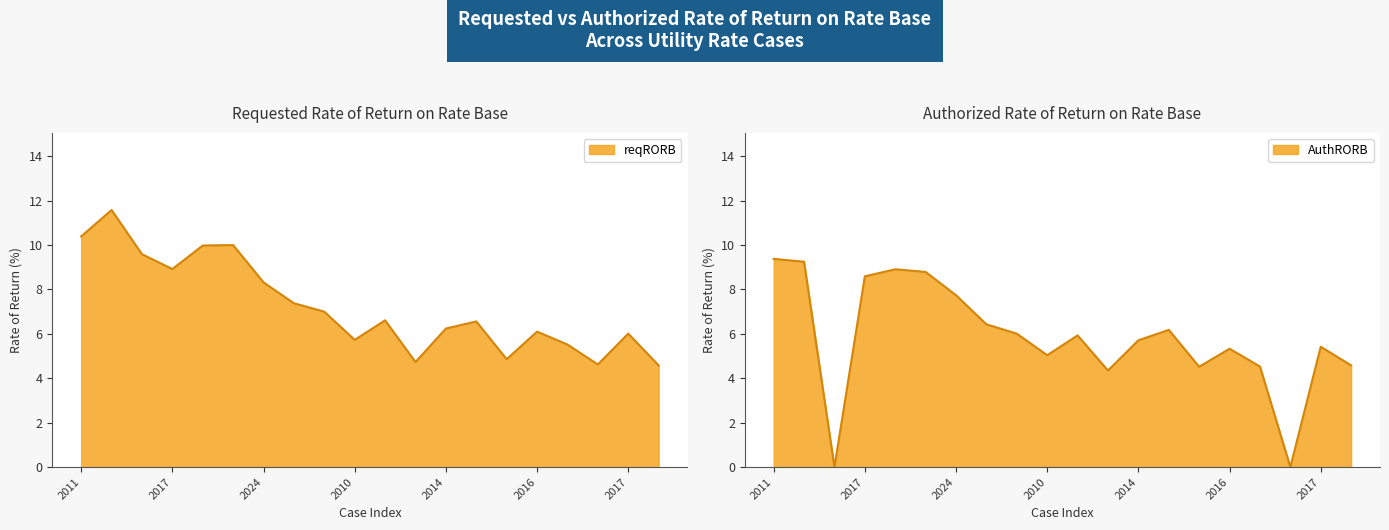

What are all the series names shown in the legend?

reqRORB, AuthRORB